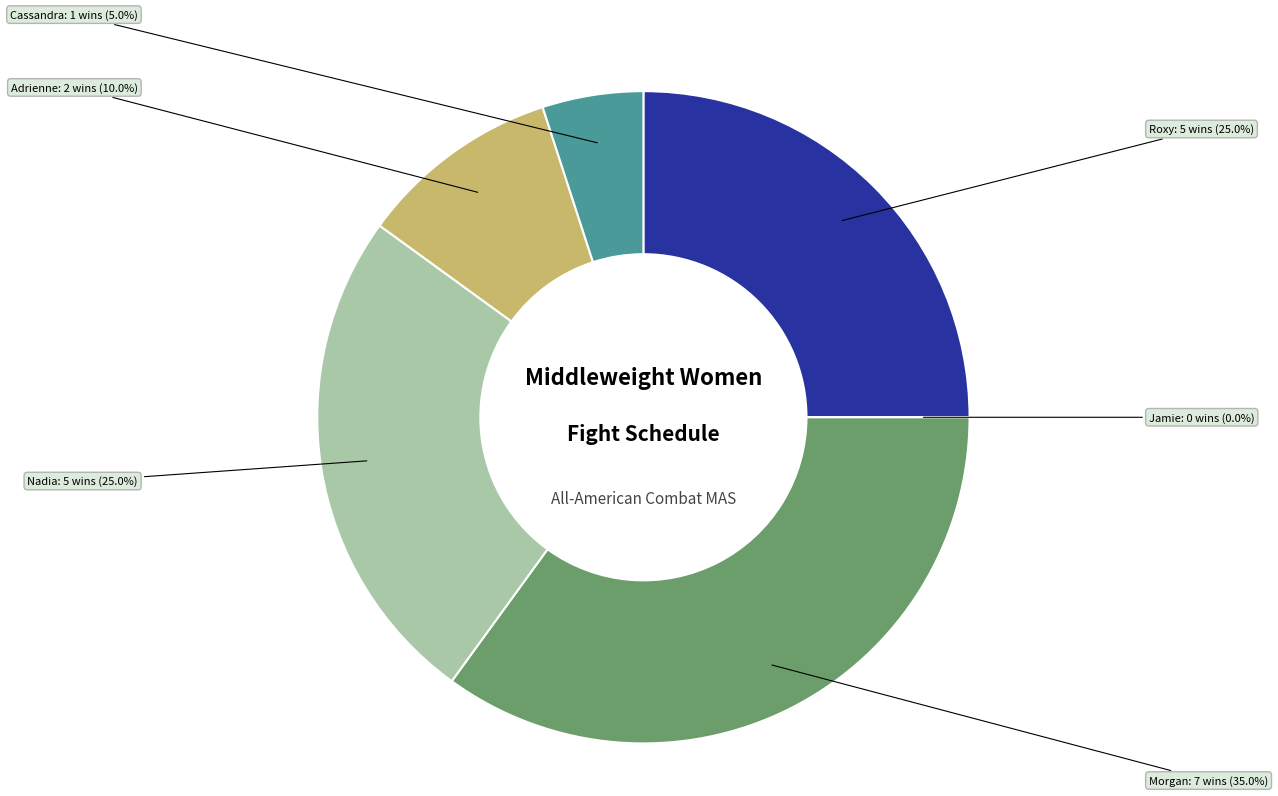

Which category has the smallest portion of the pie?

Jamie